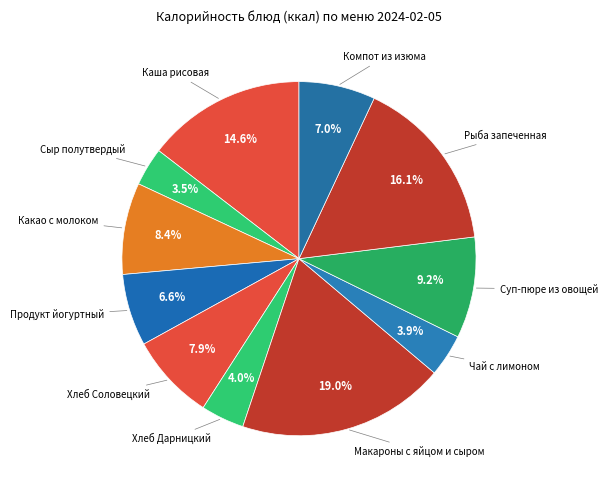

How many slices are in this pie chart?

11